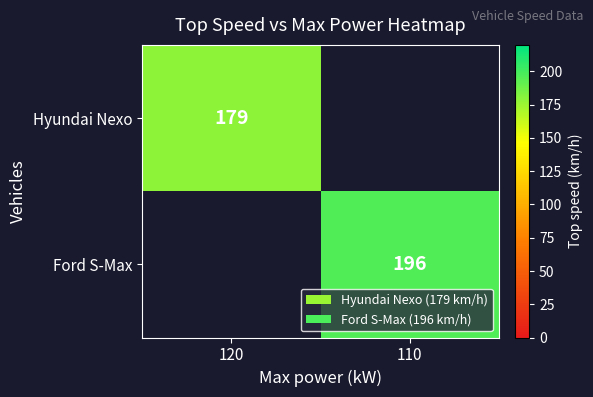

True or false: Hyundai Nexo has a value of 249 at 120.

False